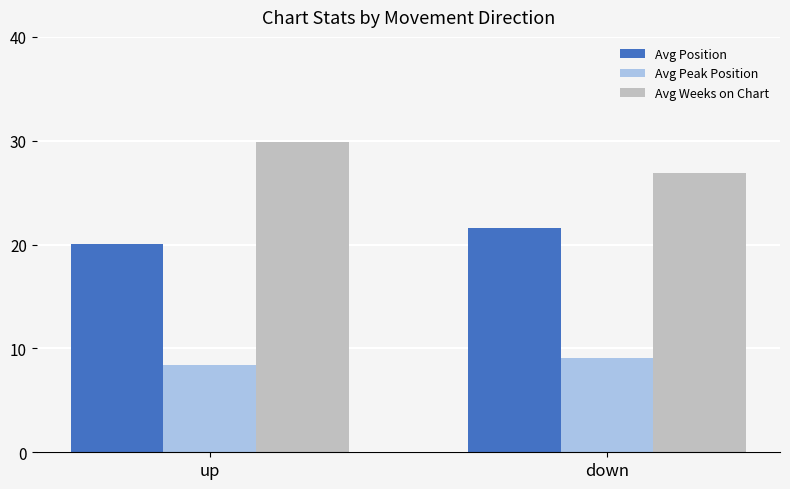

What is the average value of the Avg Position series?

20.9